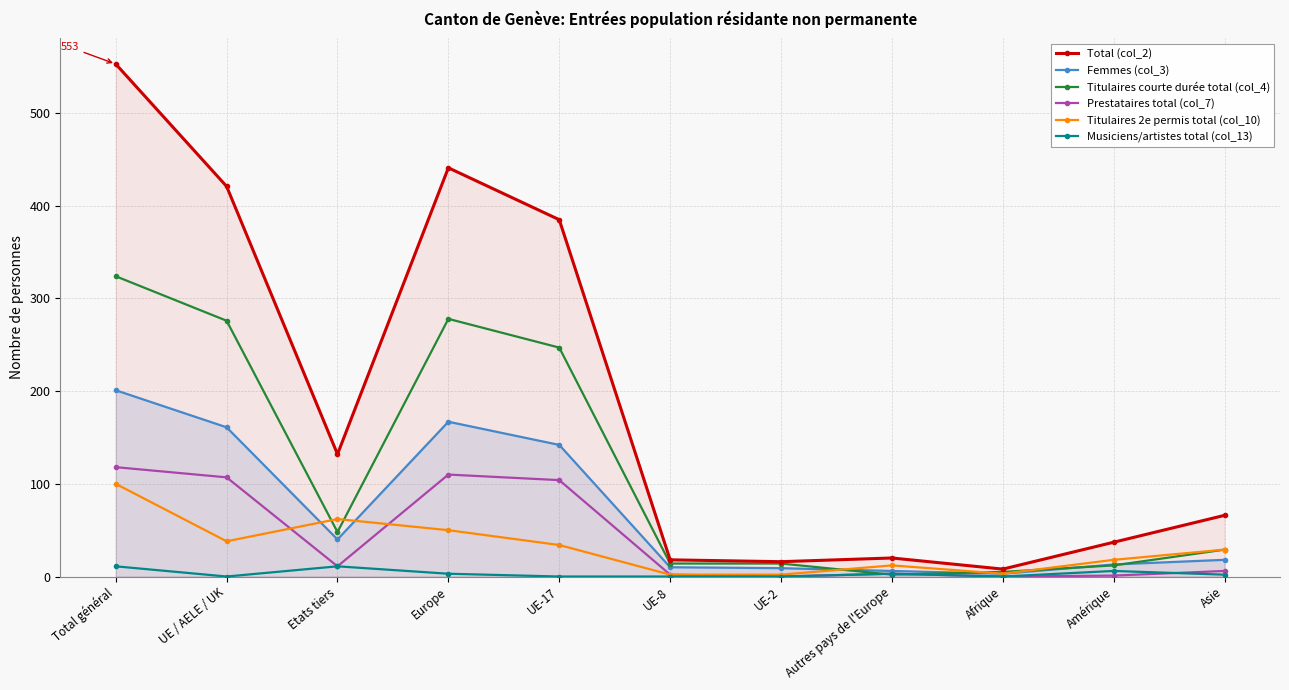

Reading right to left, transcribe all the data shown in this chart.

Total (col_2): Asie=66	Amérique=37	Afrique=8	Autres pays de l'Europe=20	UE-2=16	UE-8=18	UE-17=385	Europe=441	Etats tiers=132	UE / AELE / UK=421	Total général=553
Femmes (col_3): Asie=18	Amérique=13	Afrique=3	Autres pays de l'Europe=6	UE-2=9	UE-8=10	UE-17=142	Europe=167	Etats tiers=40	UE / AELE / UK=161	Total général=201
Titulaires courte durée total (col_4): Asie=29	Amérique=12	Afrique=5	Autres pays de l'Europe=2	UE-2=14	UE-8=14	UE-17=247	Europe=278	Etats tiers=48	UE / AELE / UK=276	Total général=324
Prestataires total (col_7): Asie=6	Amérique=1	Afrique=0	Autres pays de l'Europe=3	UE-2=0	UE-8=2	UE-17=104	Europe=110	Etats tiers=11	UE / AELE / UK=107	Total général=118
Titulaires 2e permis total (col_10): Asie=29	Amérique=18	Afrique=3	Autres pays de l'Europe=12	UE-2=2	UE-8=2	UE-17=34	Europe=50	Etats tiers=62	UE / AELE / UK=38	Total général=100
Musiciens/artistes total (col_13): Asie=2	Amérique=6	Afrique=0	Autres pays de l'Europe=3	UE-2=0	UE-8=0	UE-17=0	Europe=3	Etats tiers=11	UE / AELE / UK=0	Total général=11